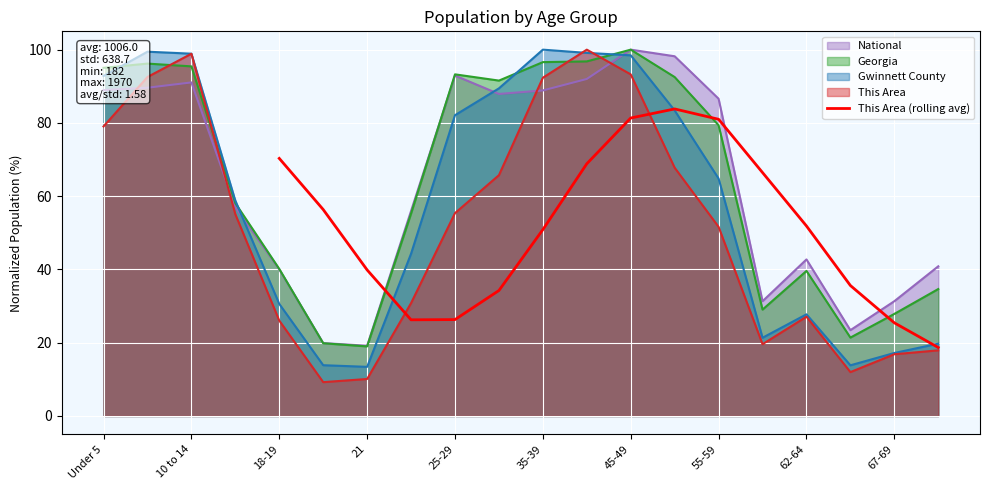

How many lines are shown in the chart?

1